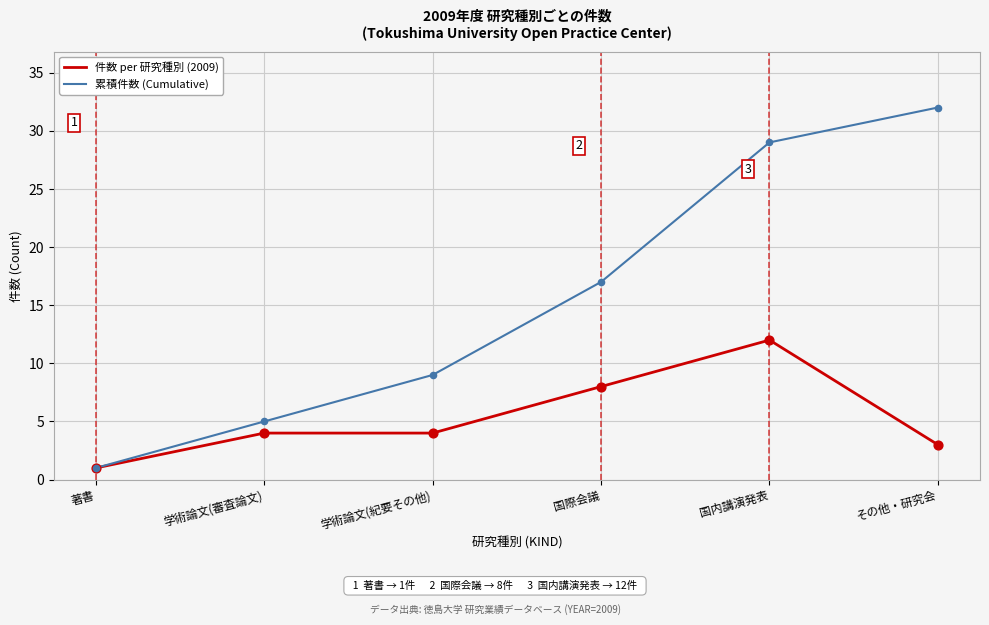

What is the total value across all series at その他・研究会?

35